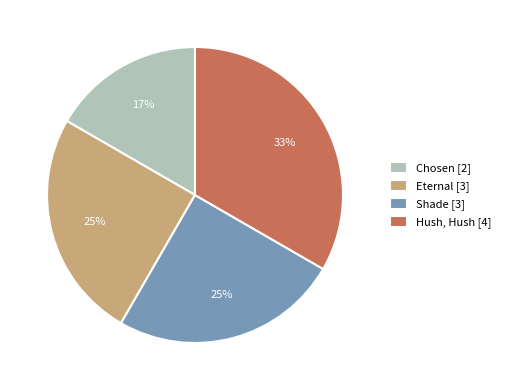

Is Eternal the majority of the pie?

No